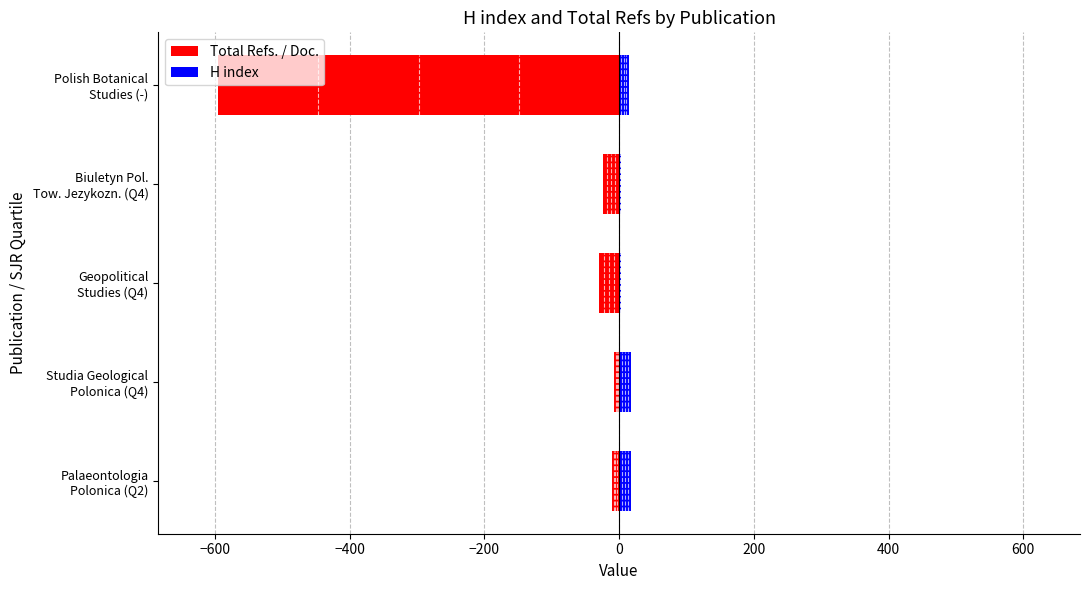

Is the value of H index at Biuletyn Pol. Tow. Jezykozn. (Q4) greater than the value of Total Refs. / Doc. at Biuletyn Pol. Tow. Jezykozn. (Q4)?

Yes